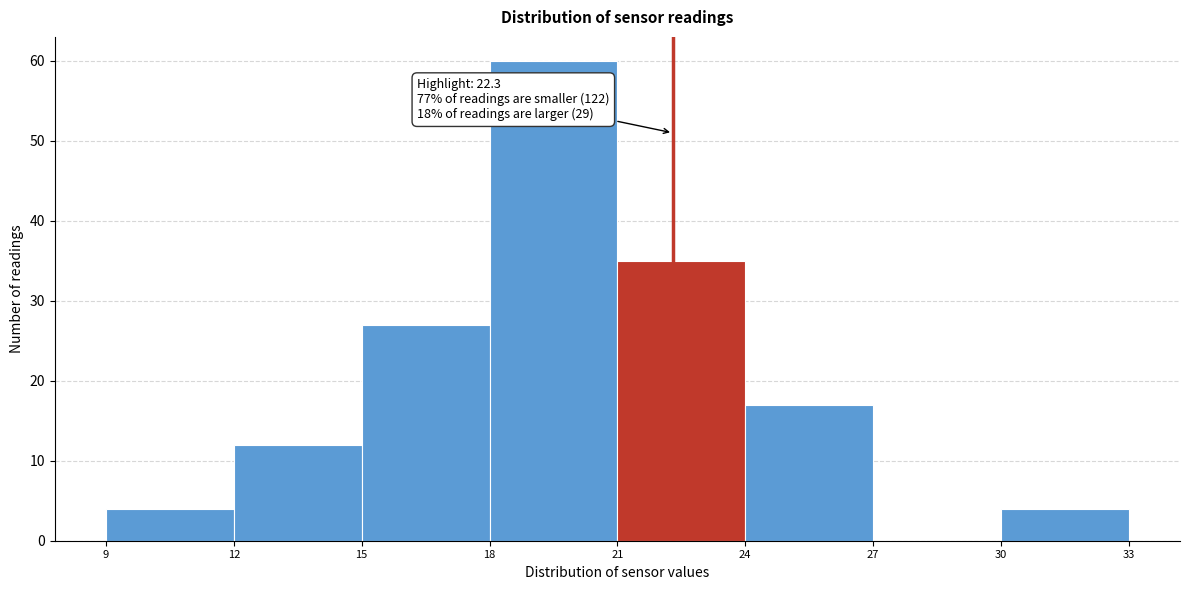

Over which range of the x-axis is the bar tallest?

18 to 21